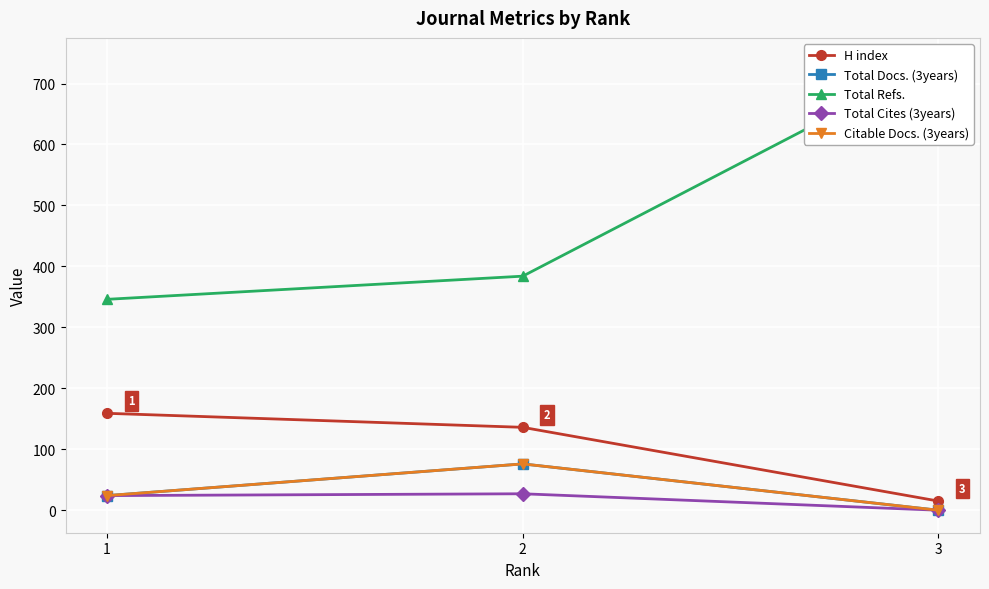

What is the sum of the Total Docs. (3years) values at 3 and 2?

76